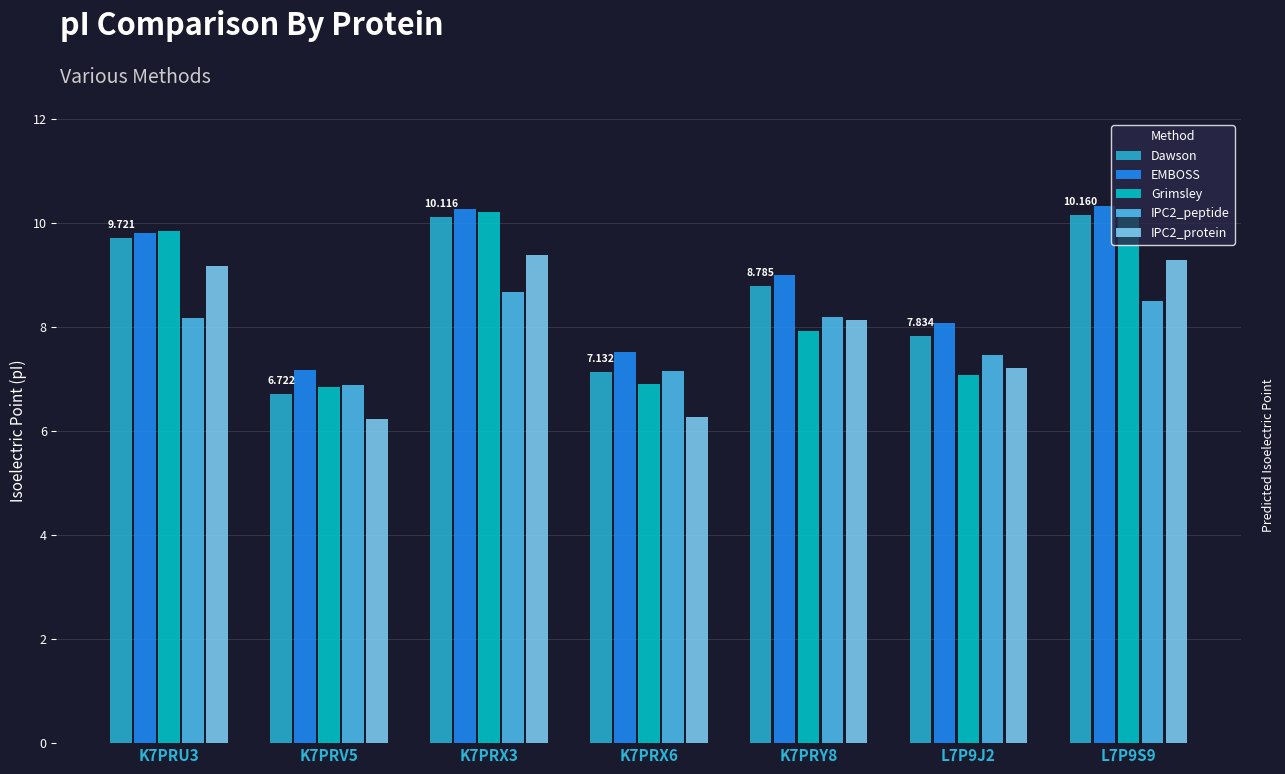

What is the value of the IPC2_peptide bar at the 6th from the left?

7.5